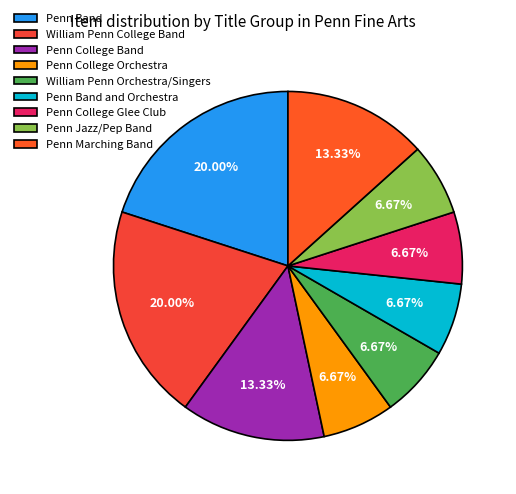

How many segments does this pie chart have?

9